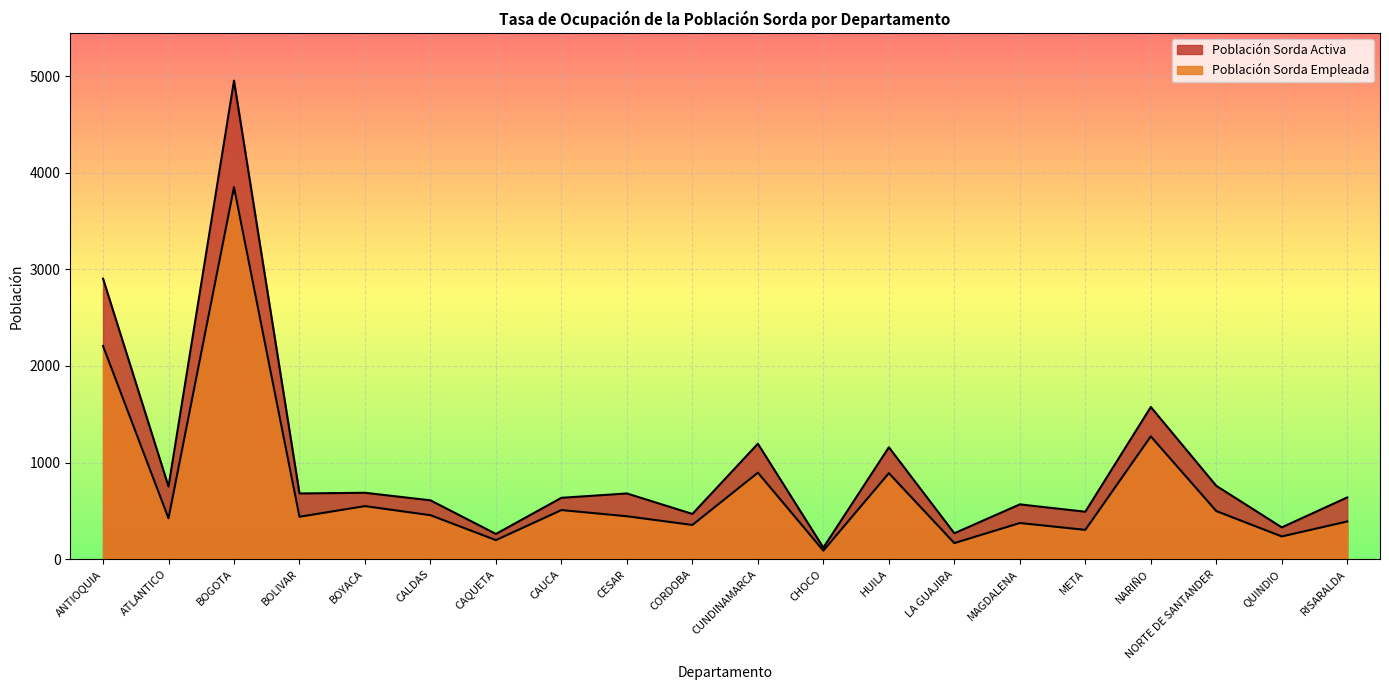

Is the value of Población Sorda Activa at BOYACA greater than the value of Población Sorda Empleada at HUILA?

No